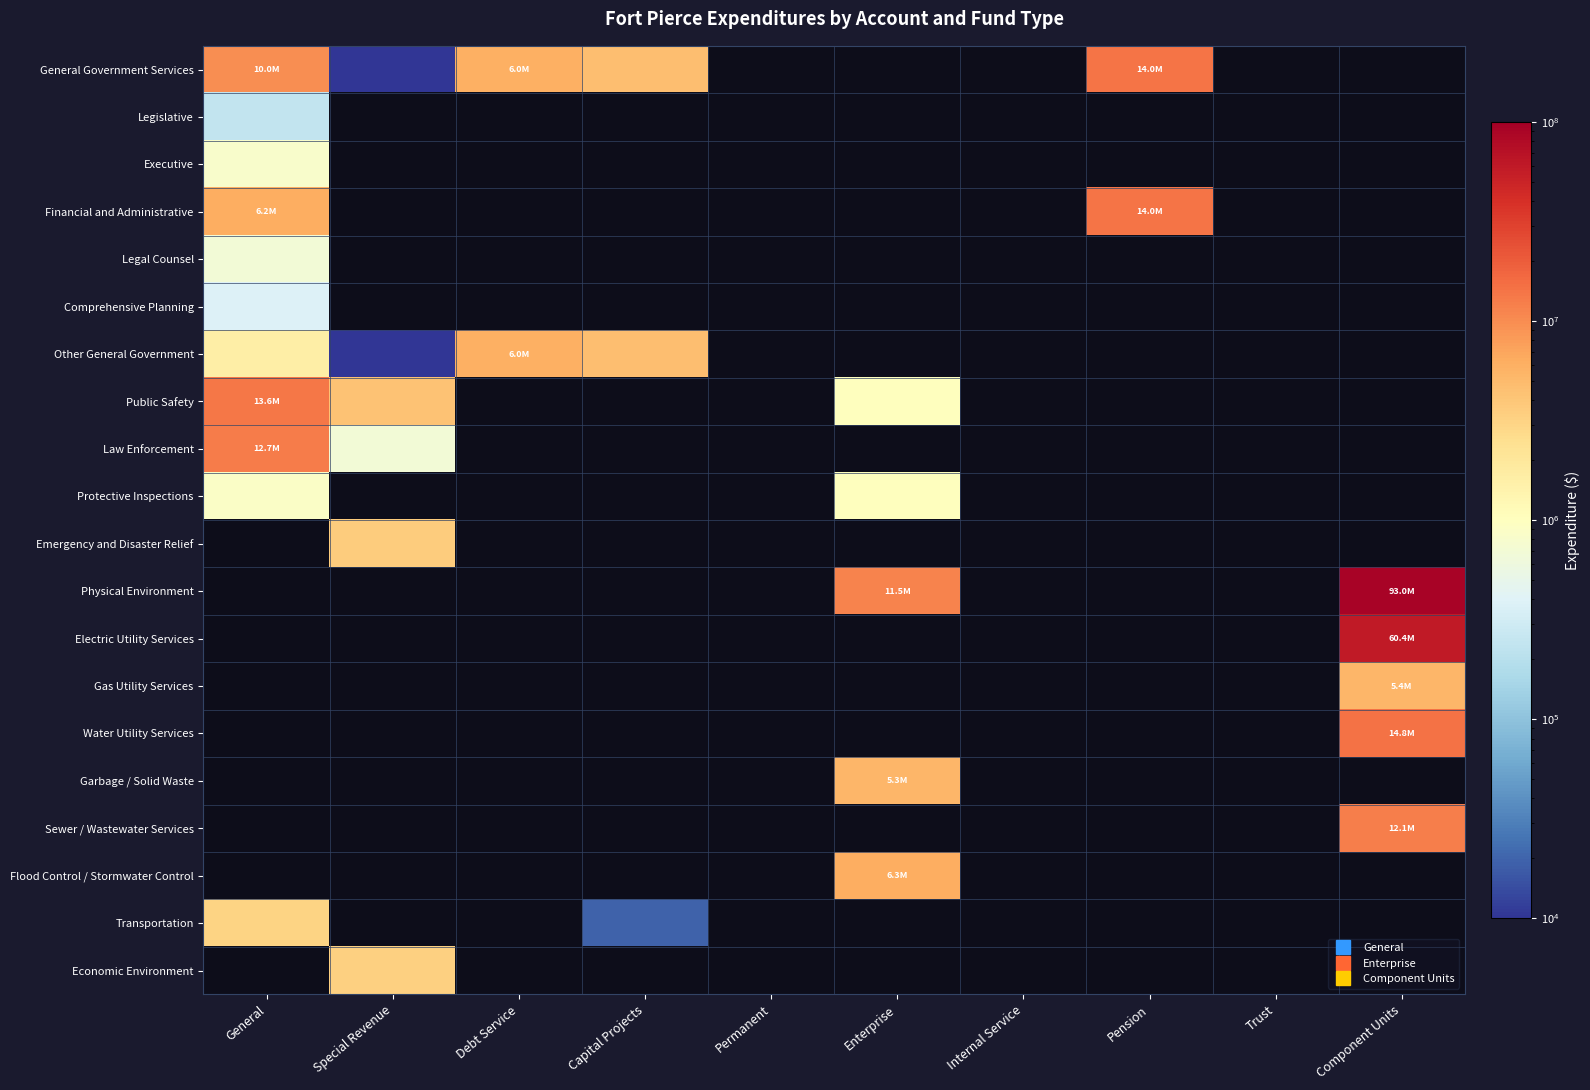

Which category has the highest value in the Financial and Administrative series?

Pension